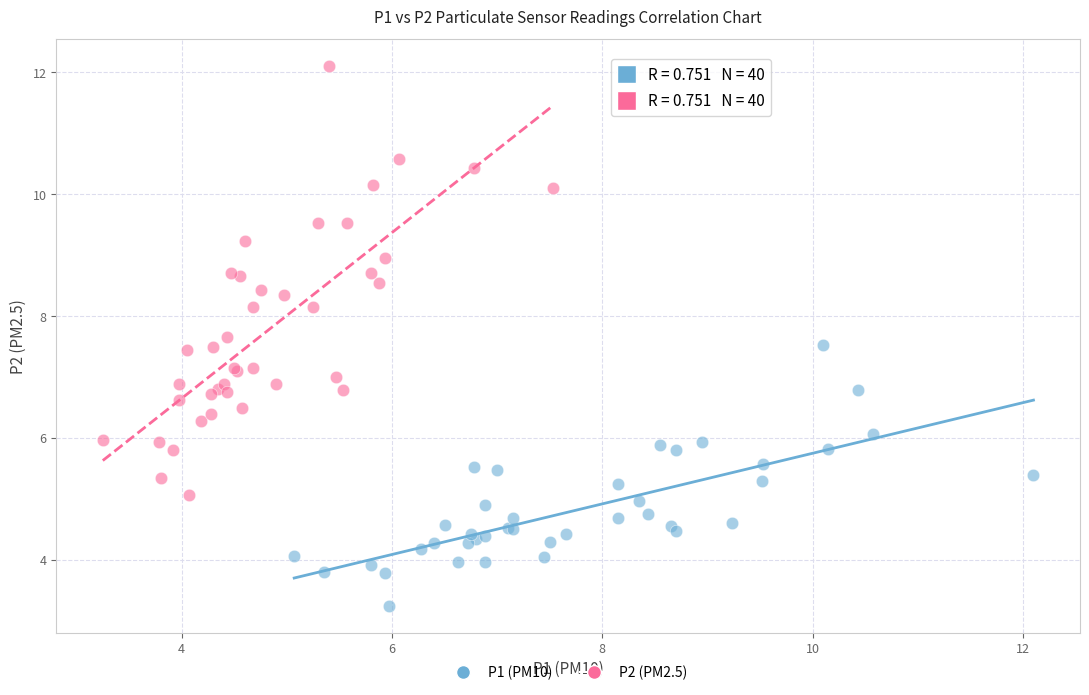

Which series contains the lowest Y value?

P1 (PM10)